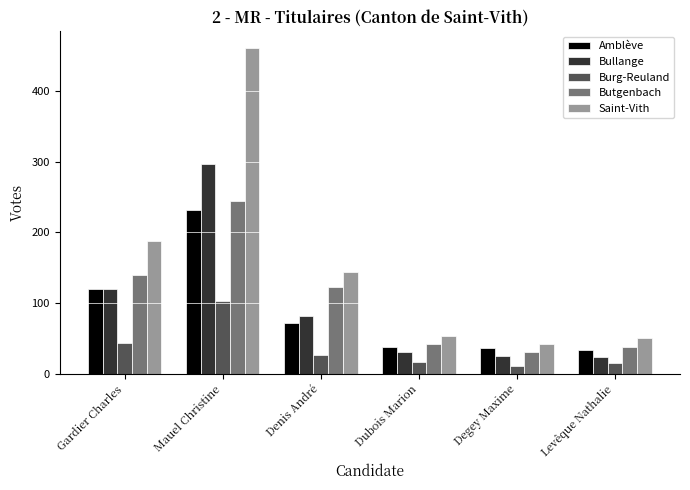

What is the label of the 6th bar from the left?

Levêque Nathalie